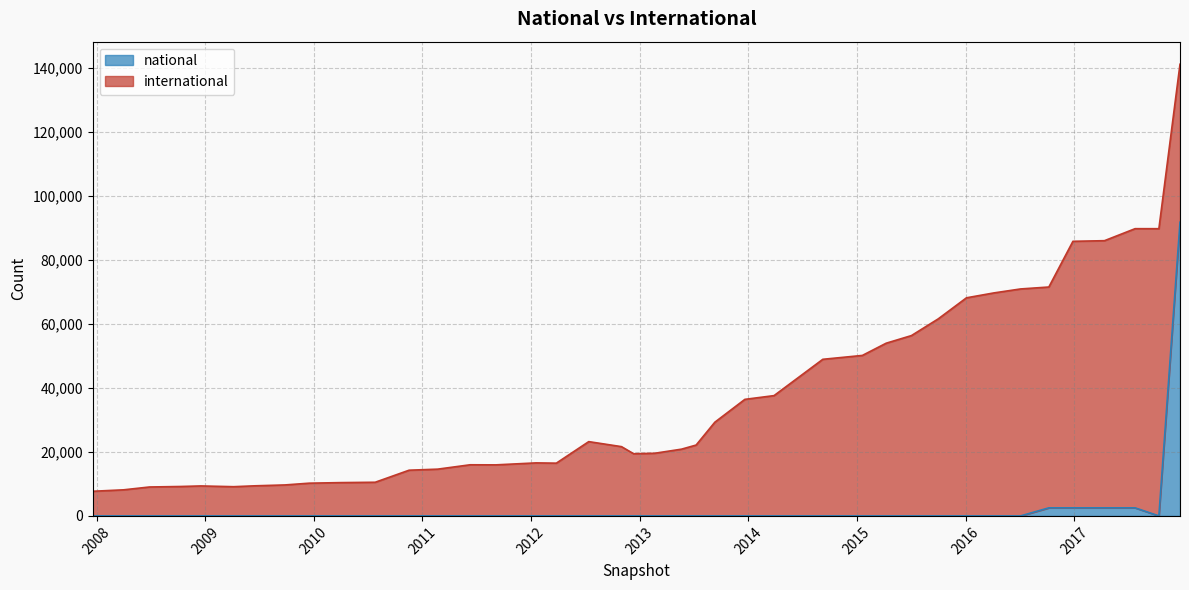

What is the maximum value shown in the chart?

91765